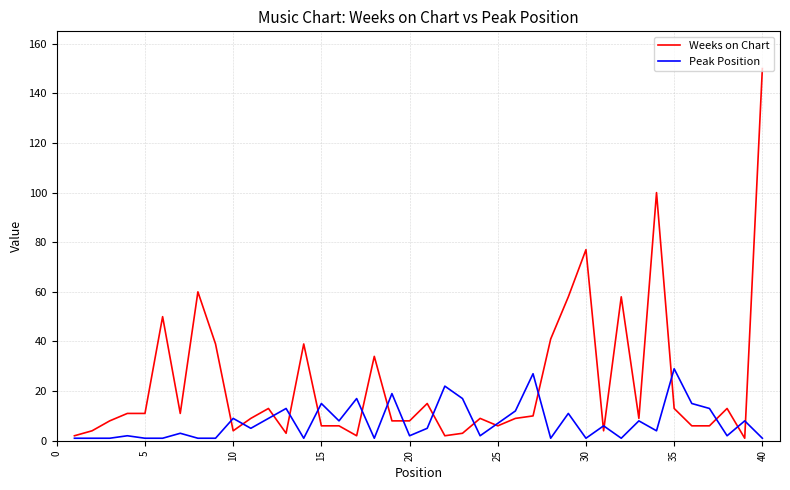

How many lines are shown in the chart?

2